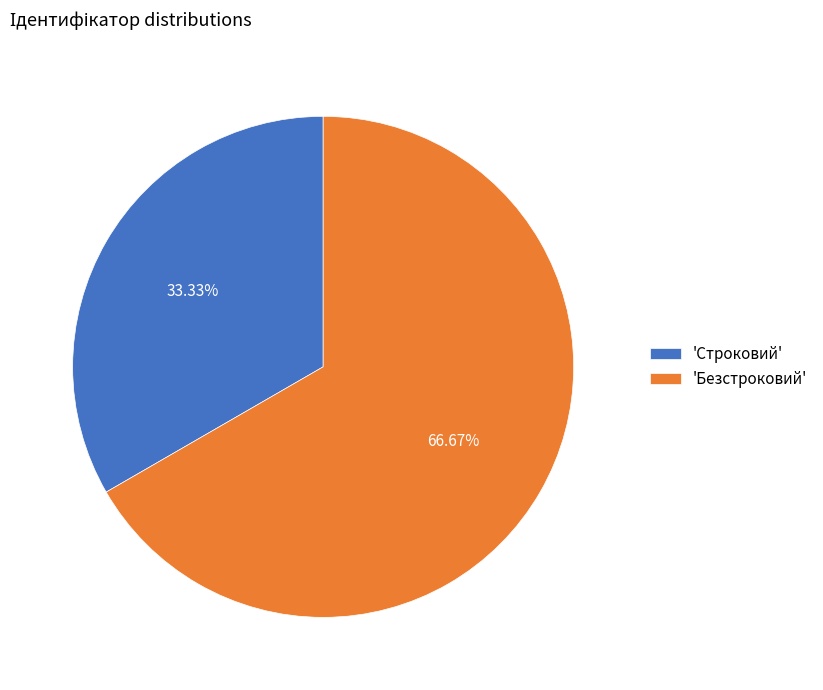

Count the number of slices in the pie.

2